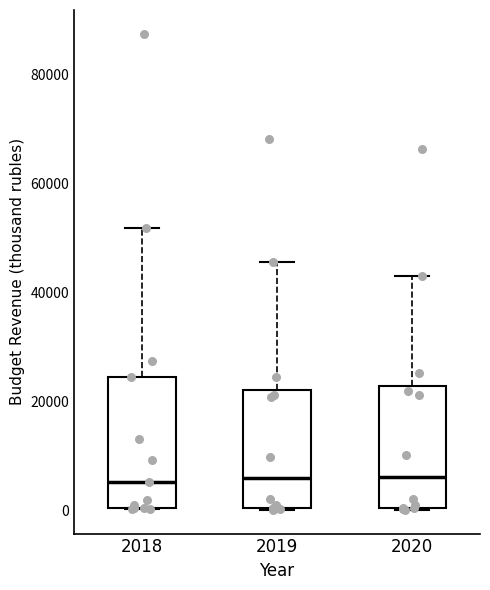

Reading left to right, transcribe this box plot: for each box, give where its median line is, the range the box spans, and where its two whiskers end, as read against the y-axis. The values are not printed on the chart, so give them approximately, as read against the axis.

2018: median 6000, box 0 to 24000, whiskers 0 to 52000
2019: median 6000, box 0 to 22000, whiskers 0 to 46000
2020: median 6000, box 0 to 22000, whiskers 0 to 42000